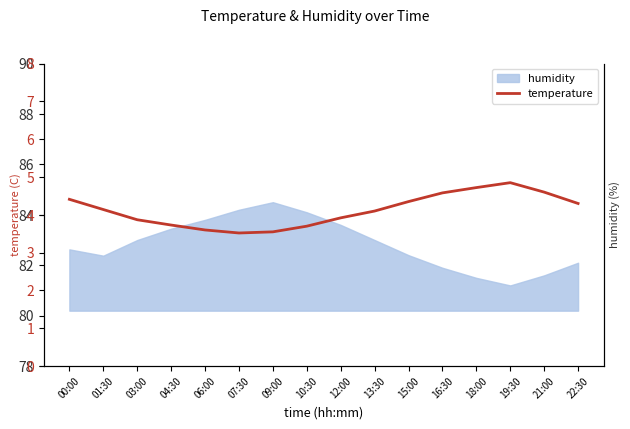

Reading left to right, what are all the values shown in this chart?

00:00=4.4	01:30=4.1	03:00=3.9	04:30=3.7	06:00=3.6	07:30=3.5	09:00=3.5	10:30=3.7	12:00=3.9	13:30=4.1	15:00=4.3	16:30=4.6	18:00=4.7	19:30=4.8	21:00=4.6	22:30=4.3